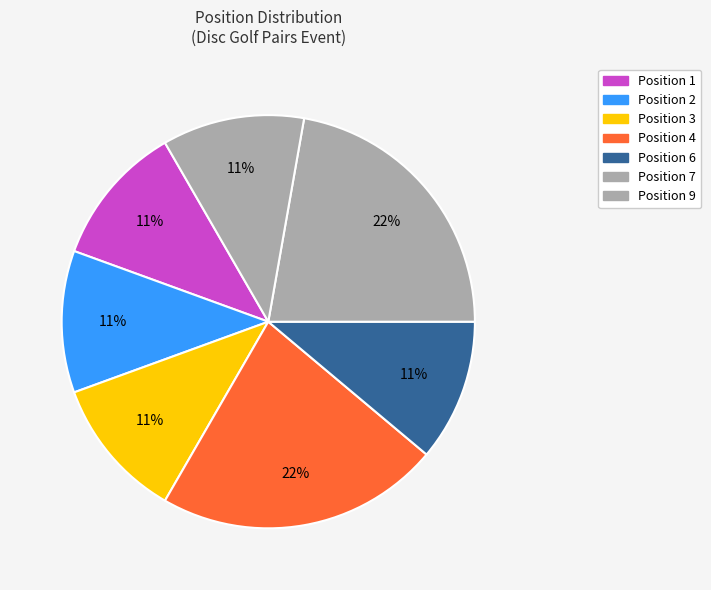

Is there a majority slice in this chart?

No